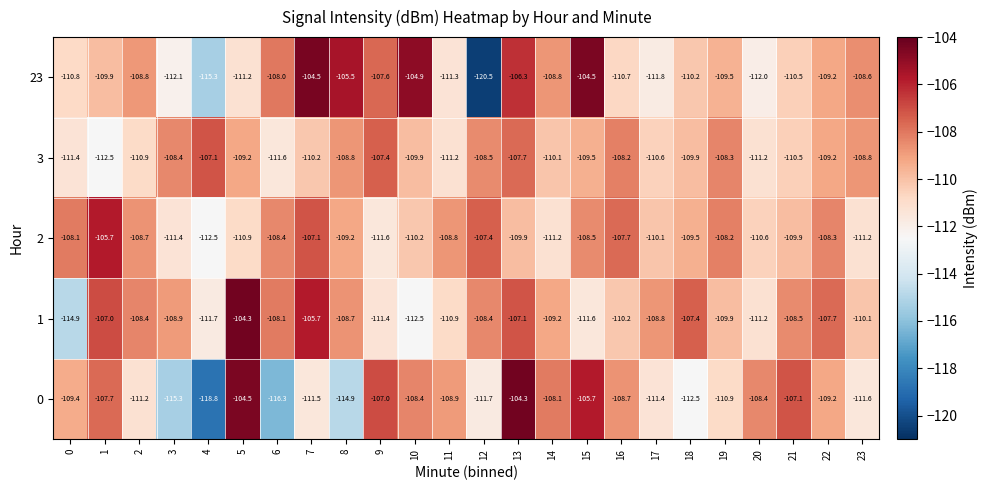

Is it true that 1 equals -104.3 at 5?

True